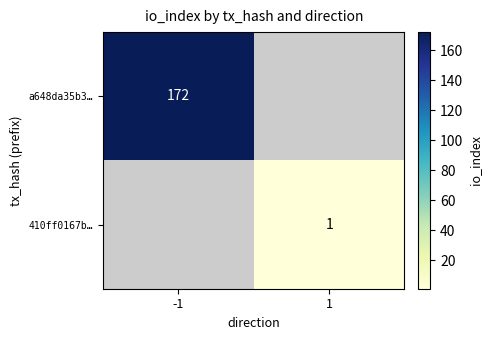

True or false: 410ff0167b… has a value of 2 at 1.

False